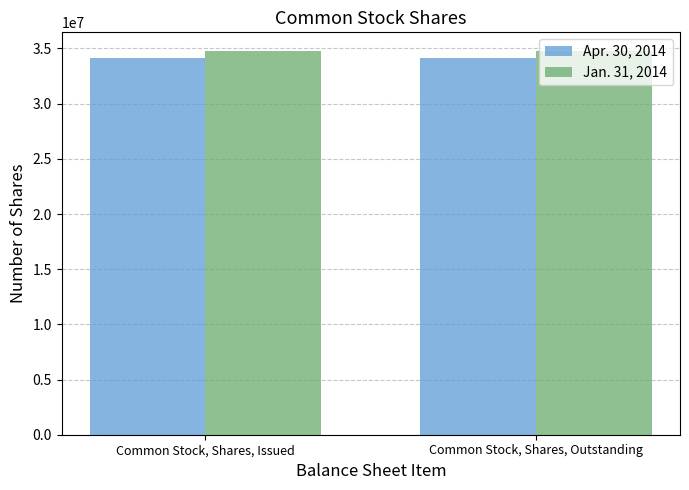

What is the spread (max minus min) of values at Common Stock, Shares, Outstanding?

560000